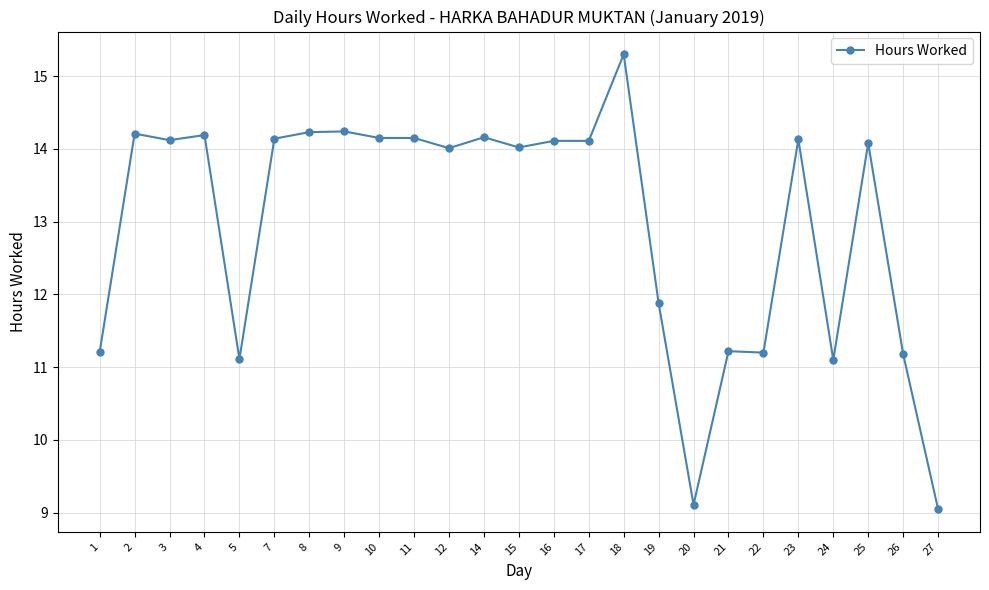

Where is the first local maximum?

2